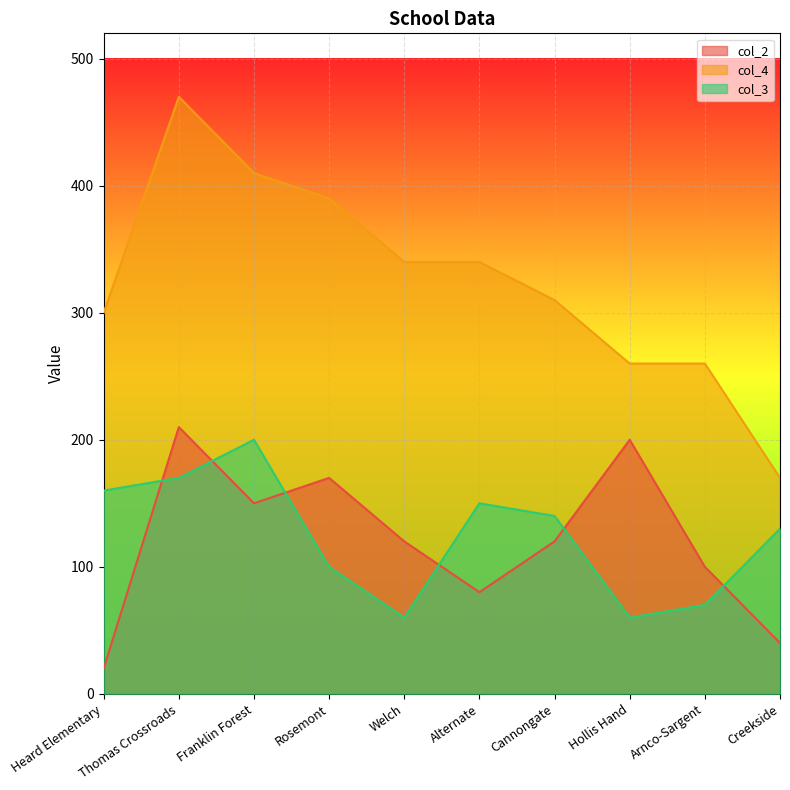

How many data points in col_4 are above 340?

3